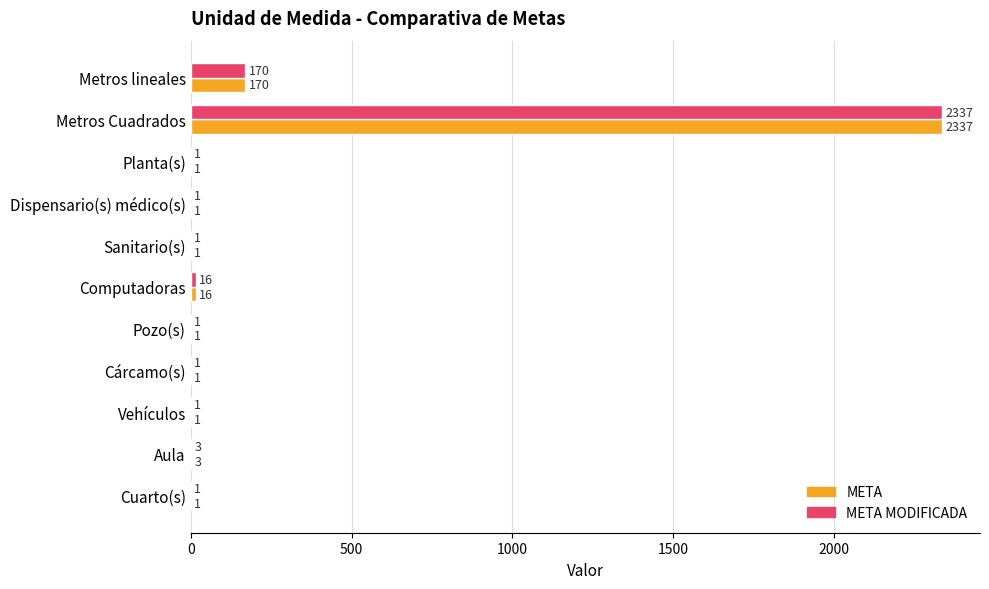

At which category is the sum across all series the highest?

Metros Cuadrados